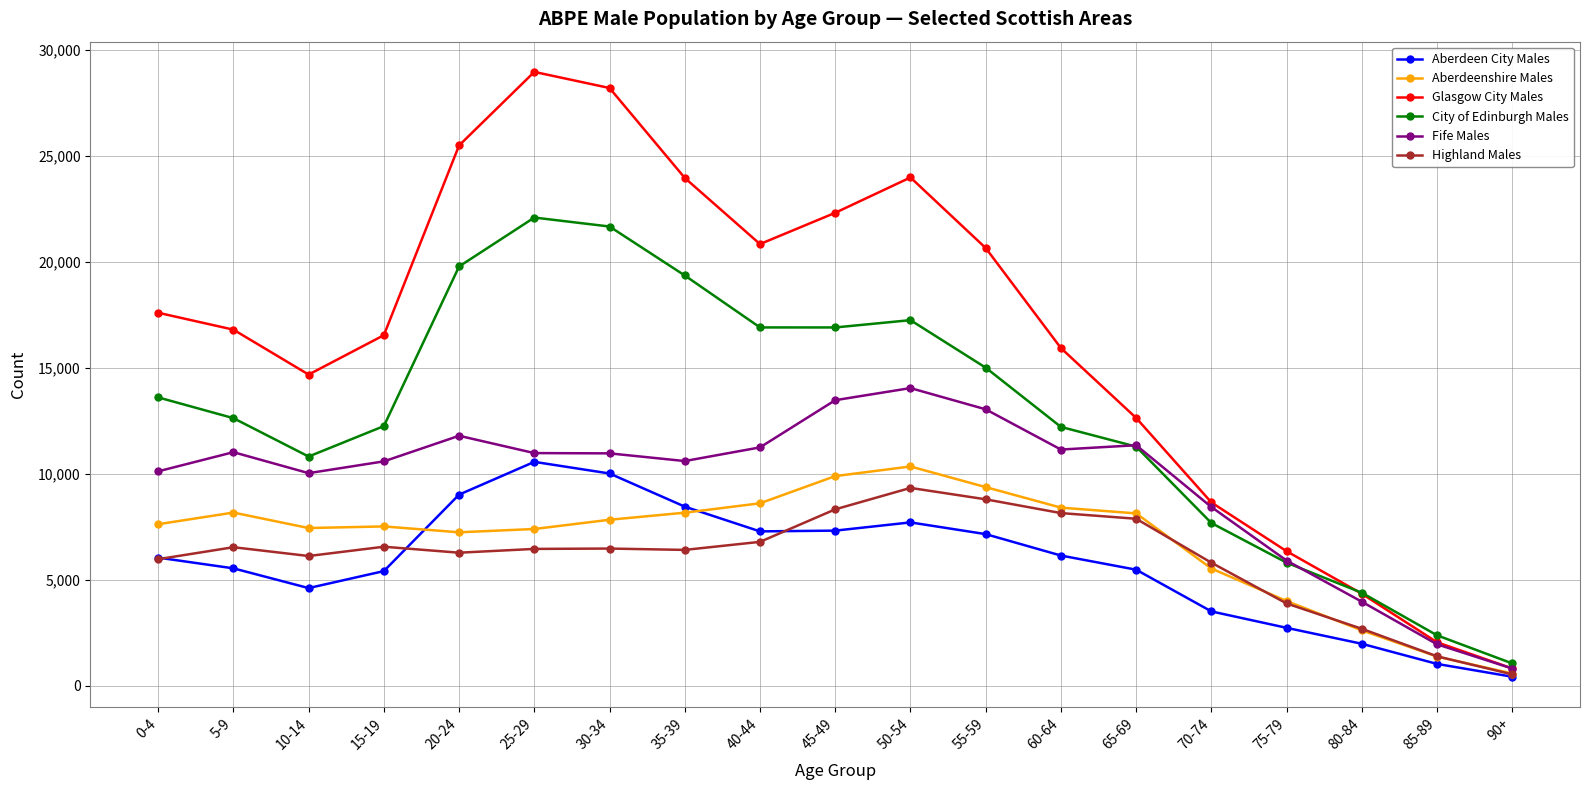

What is the highest value of the Highland Males series?

9340